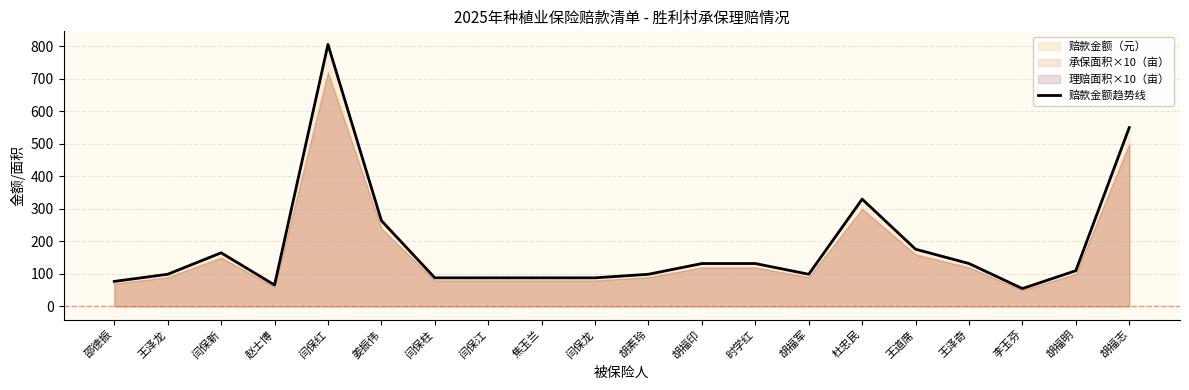

Reading left to right, extract all data points from this chart.

77.0	99.0	165.0	66.0	805.7	264.0	88.0	88.0	88.0	88.0	99.0	132.0	132.0	99.0	330.0	176.0	132.0	55.0	110.0	550.0